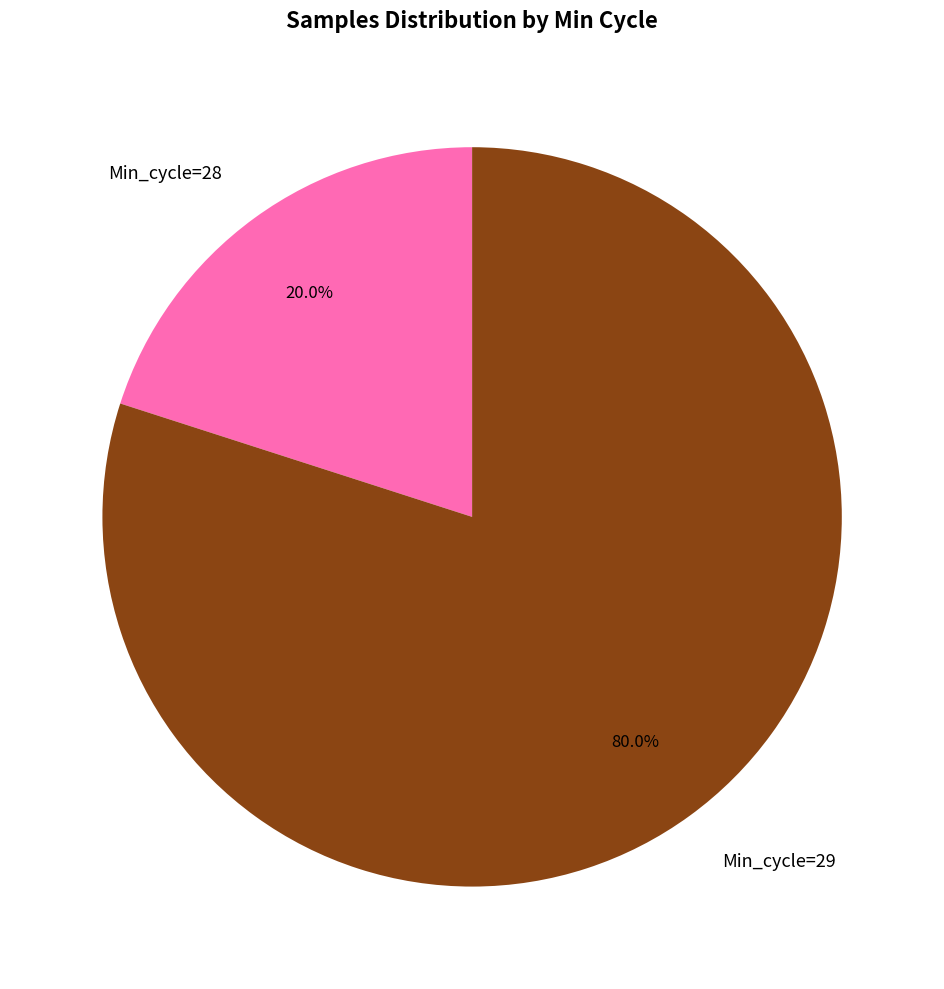

Count the number of slices in the pie.

2